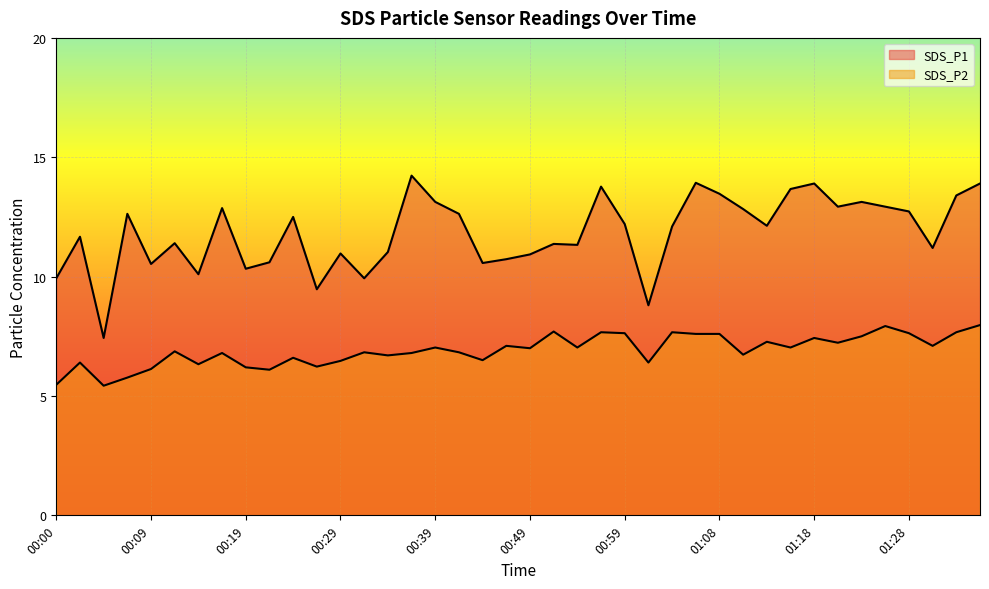

Which series has the largest range (max minus min)?

SDS_P1